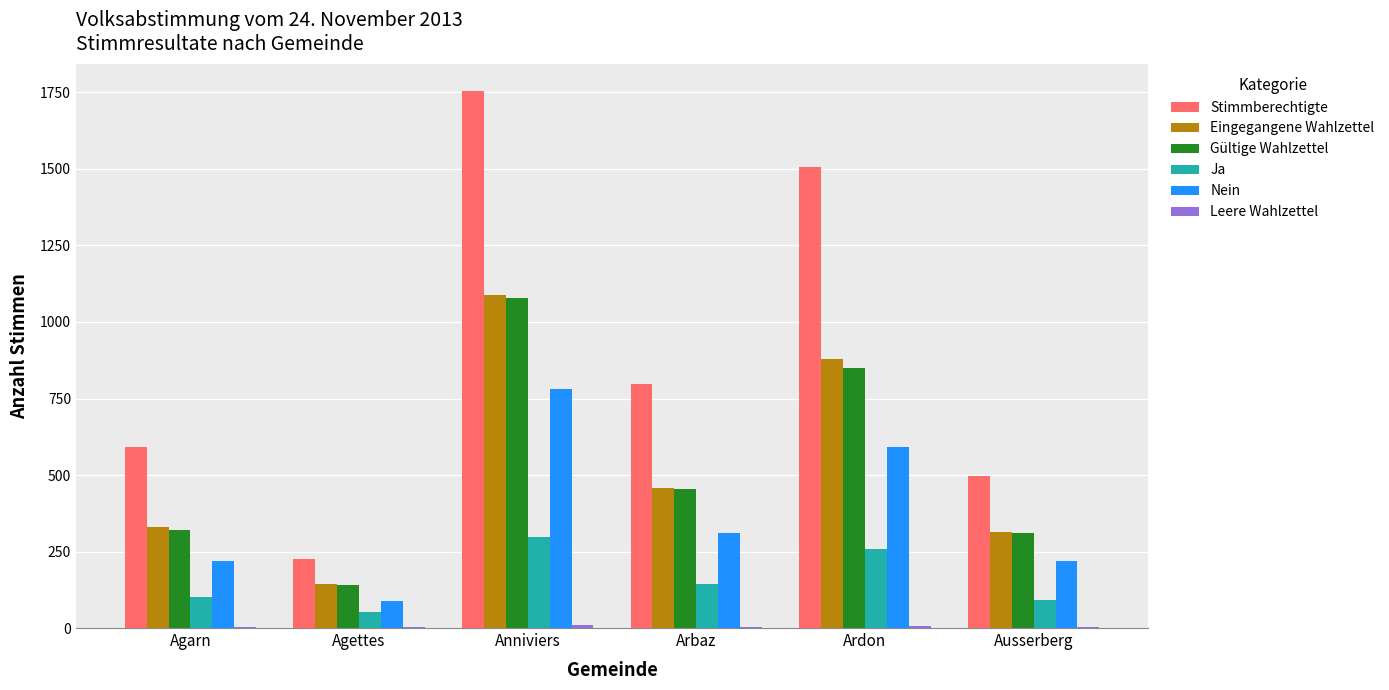

The Stimmberechtigte series shows 998 at Agarn. True or false?

False